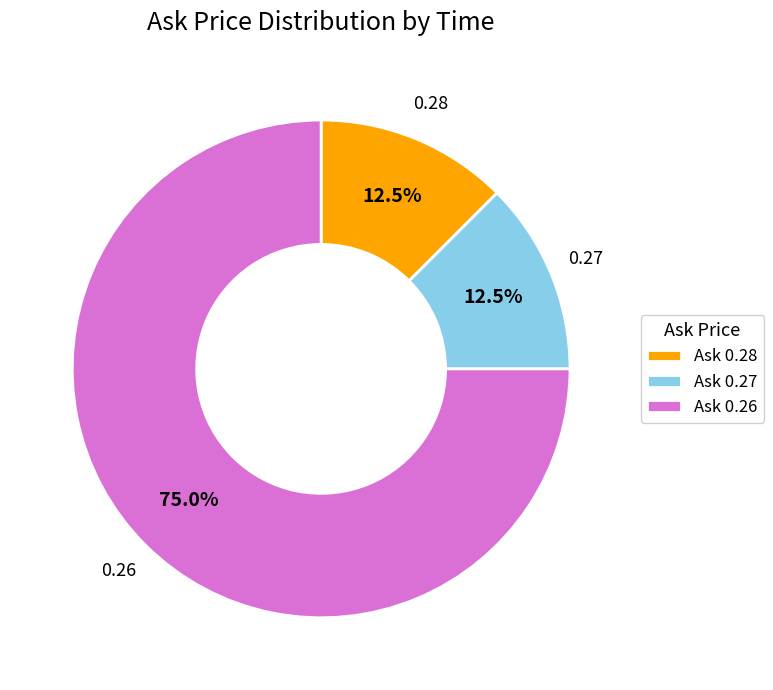

How many slices are in this pie chart?

3